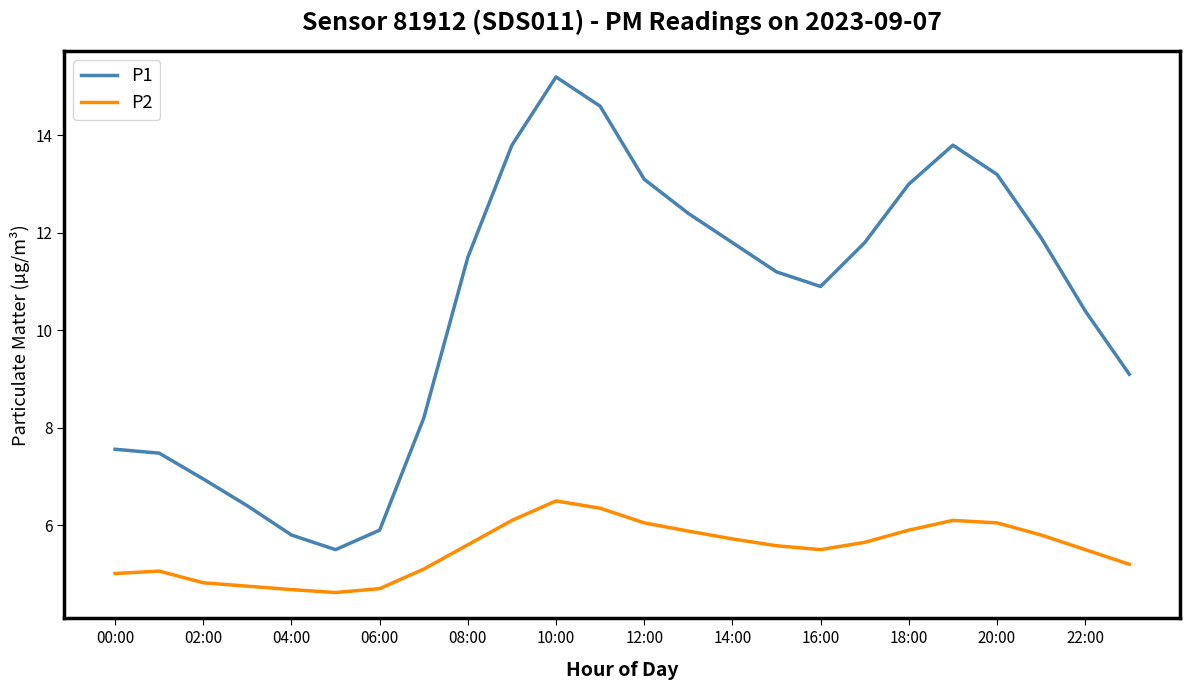

What is the minimum value for P2?

4.6